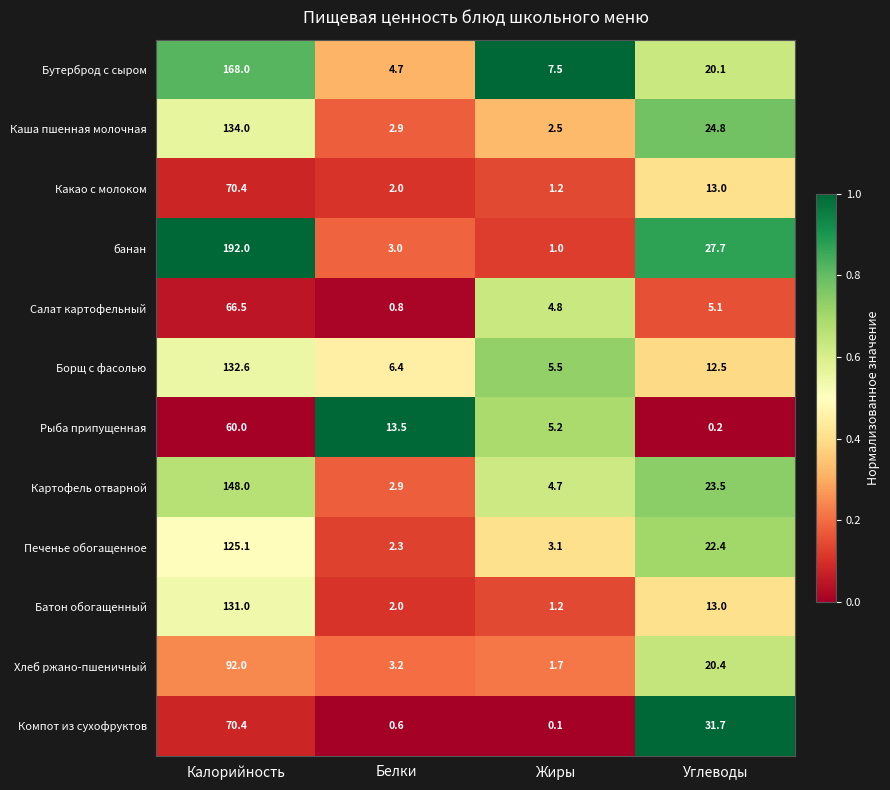

At how many categories does at least one series exceed 0?

4